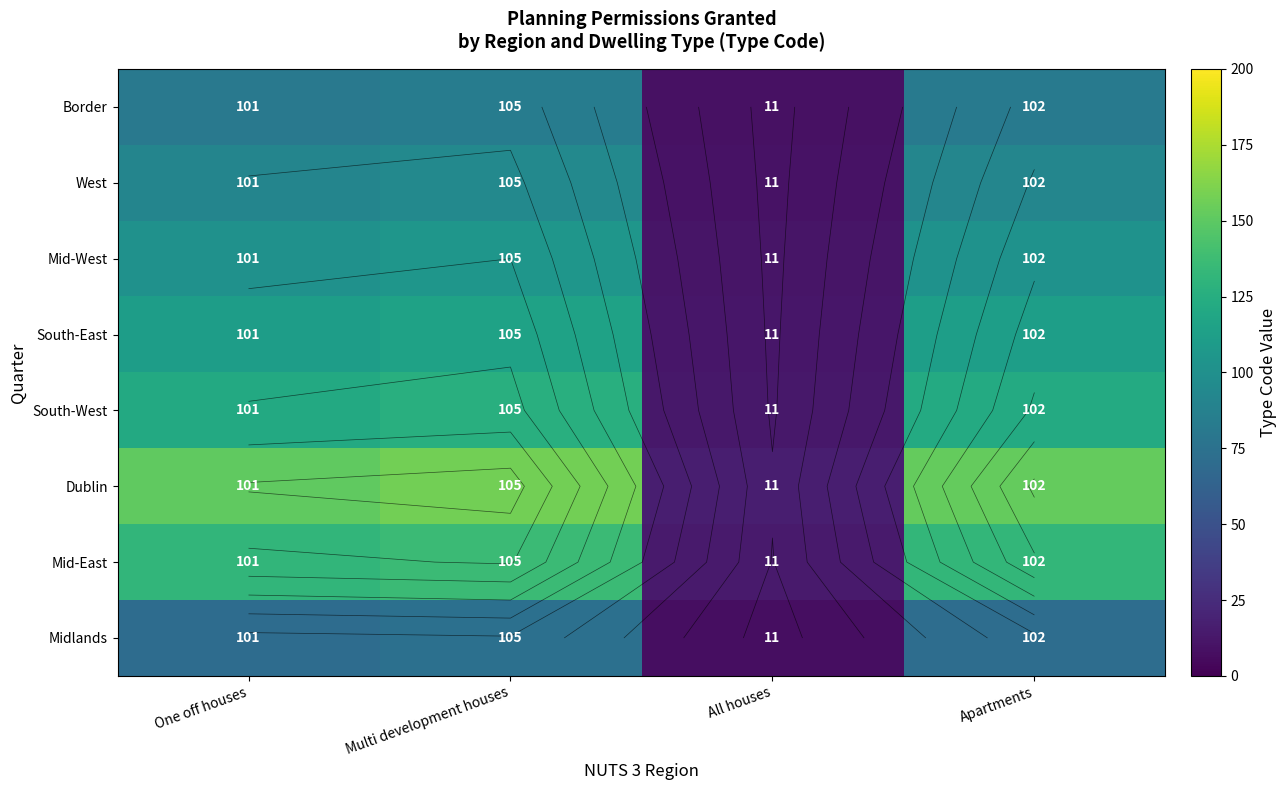

Is it true that South-West equals 67.7 at One off houses?

False